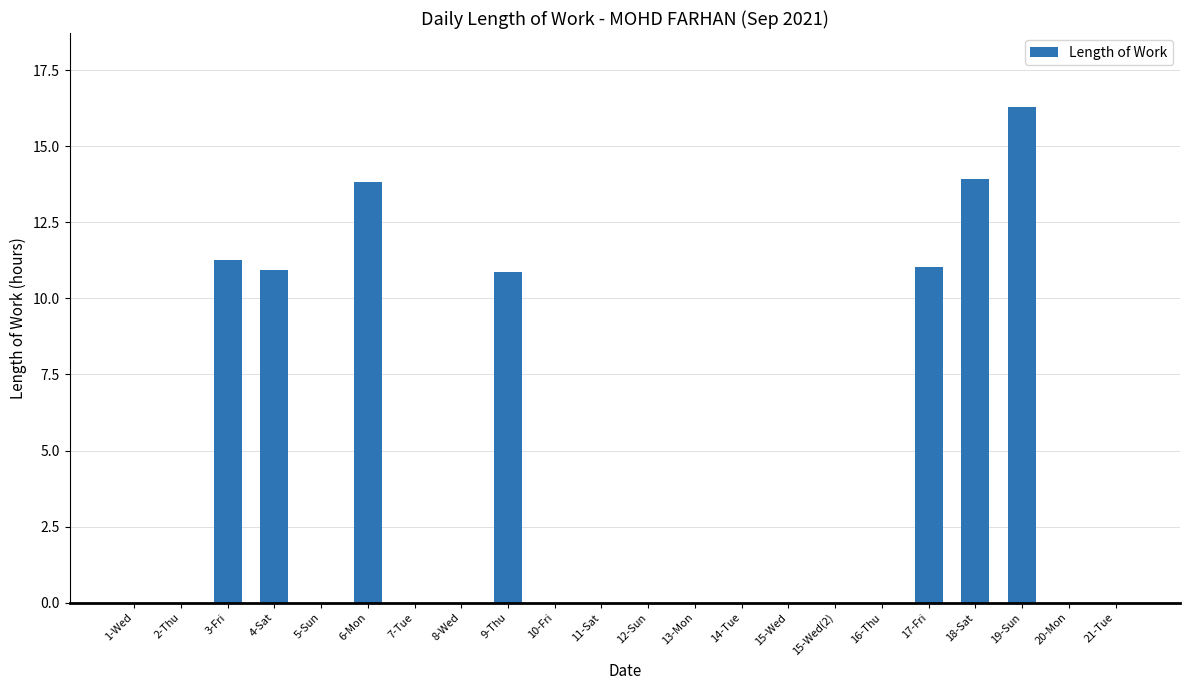

The chart shows a value of 10.4 at 7-Tue. True or false?

False